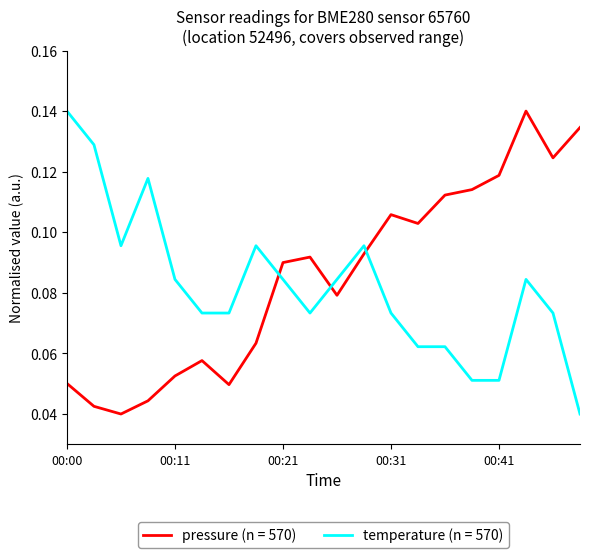

True or false: pressure (n = 570) and temperature (n = 570) intersect in this chart.

True